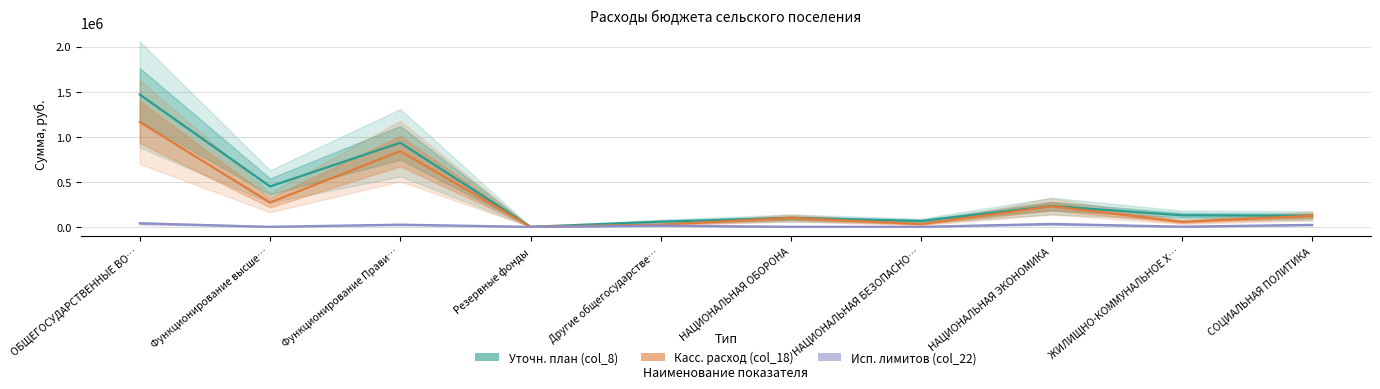

What is the total value across all series at Резервные фонды?

500.0